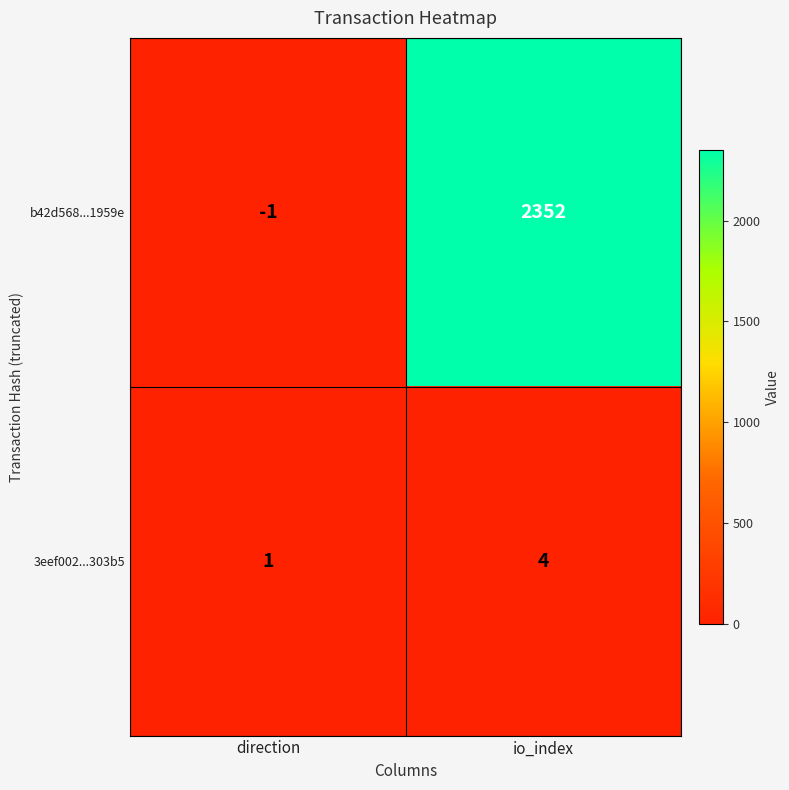

What is the difference between the highest and lowest values at direction?

2